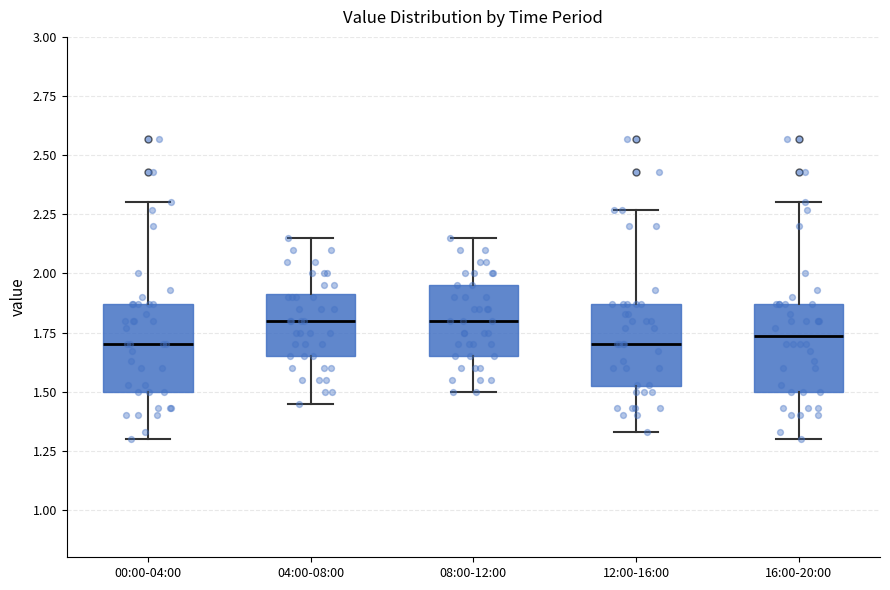

Reading left to right, read every box against the y-axis: the position of its median line, the range the box covers, and the ends of its whiskers. The values are not printed on the chart, so give them approximately, as read against the axis.

00:00-04:00: median 1.70, box 1.50 to 1.85, whiskers 1.30 to 2.30
04:00-08:00: median 1.80, box 1.65 to 1.90, whiskers 1.45 to 2.15
08:00-12:00: median 1.80, box 1.65 to 1.95, whiskers 1.50 to 2.15
12:00-16:00: median 1.70, box 1.50 to 1.85, whiskers 1.35 to 2.25
16:00-20:00: median 1.75, box 1.50 to 1.85, whiskers 1.30 to 2.30